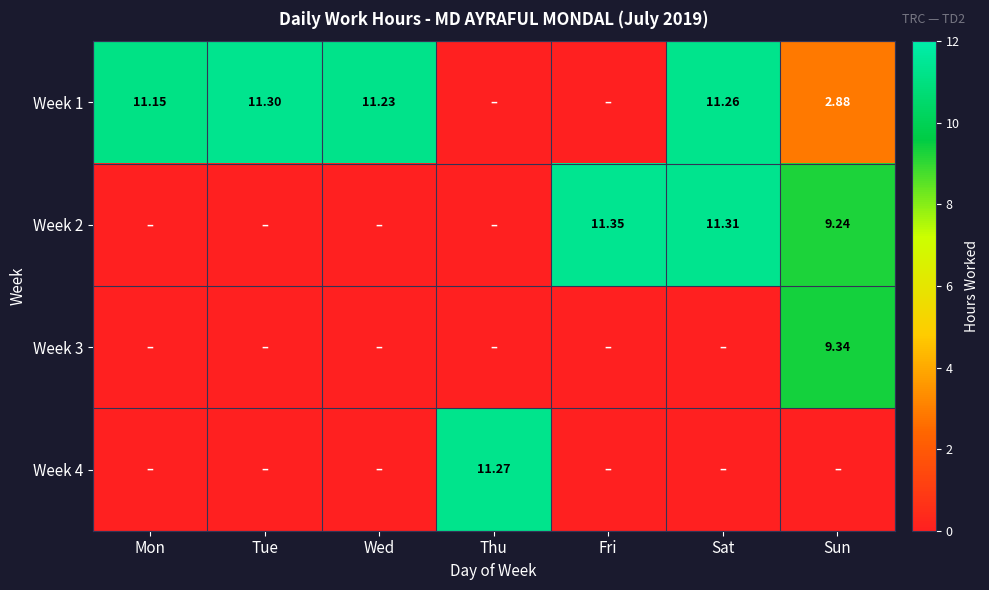

Between Thu and Sat, which series saw the biggest shift?

Week 2